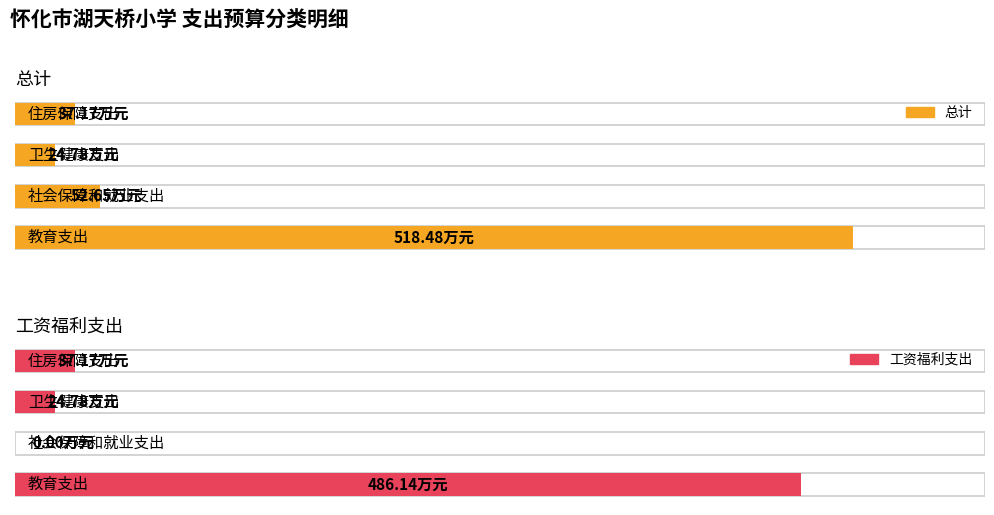

What is the maximum value for 总计?

518.5